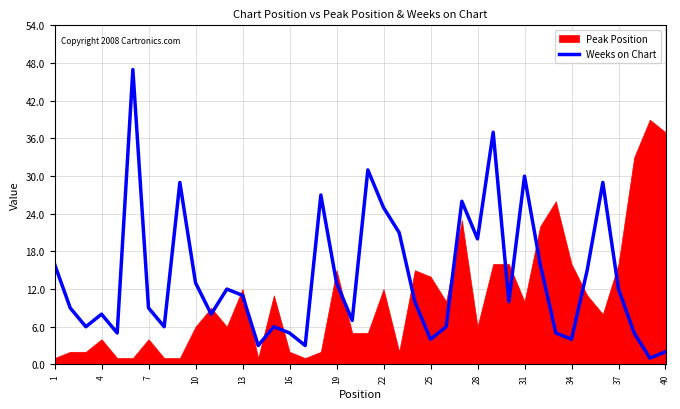

What is the highest value of the Weeks on Chart series?

47